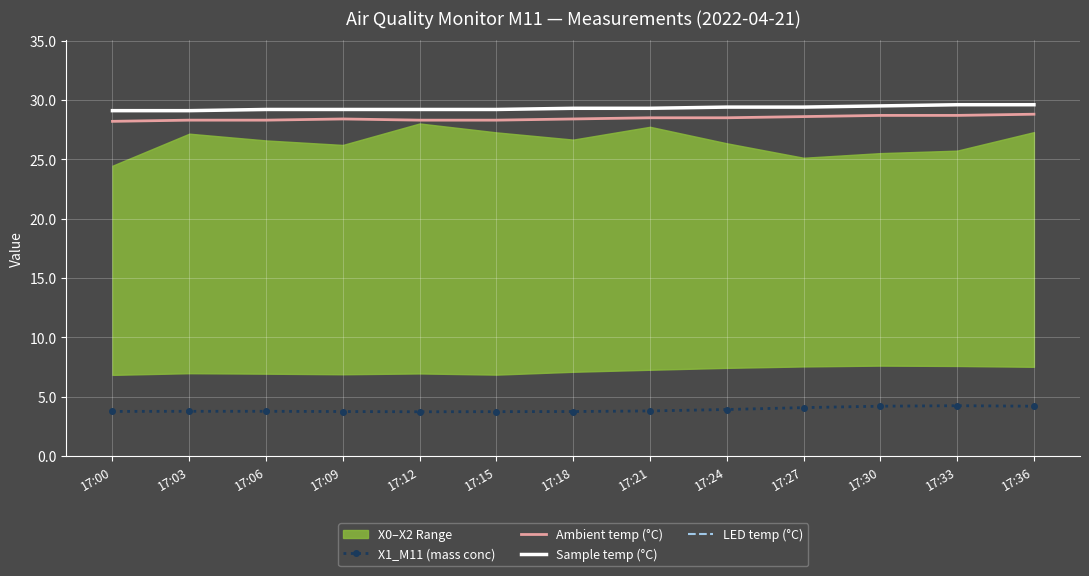

How many lines are shown in the chart?

4